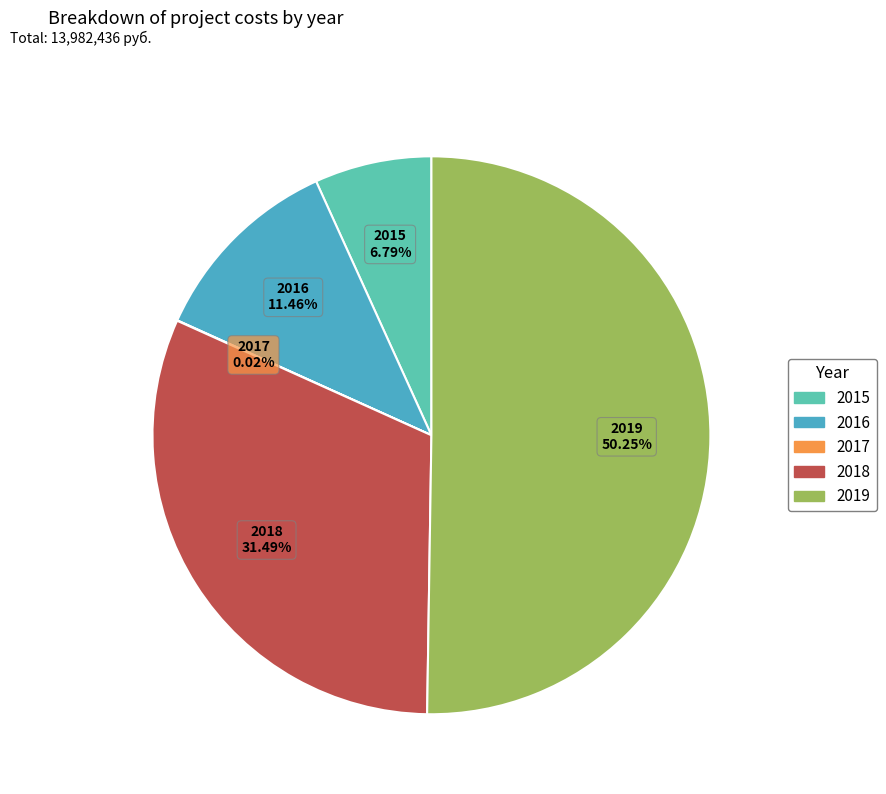

Which category has the biggest portion of the pie?

2019